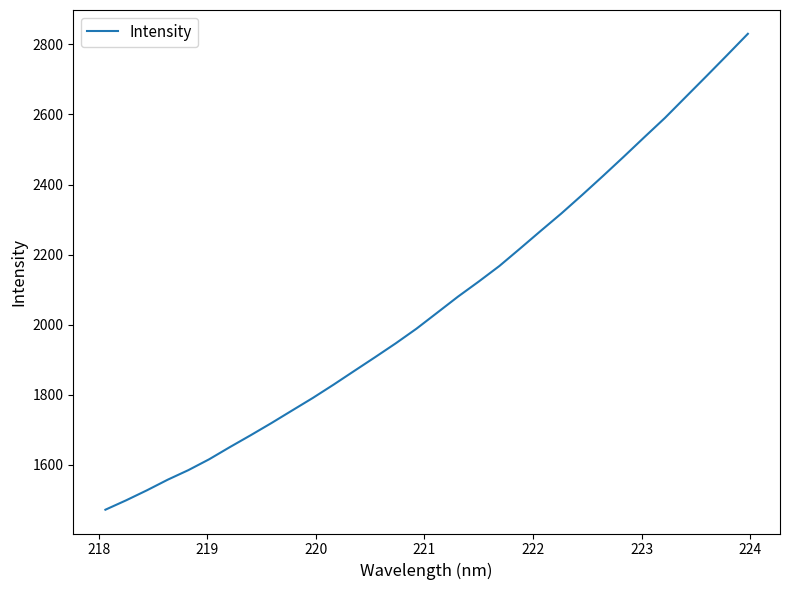

What is the difference between the maximum and minimum values?

1358.9